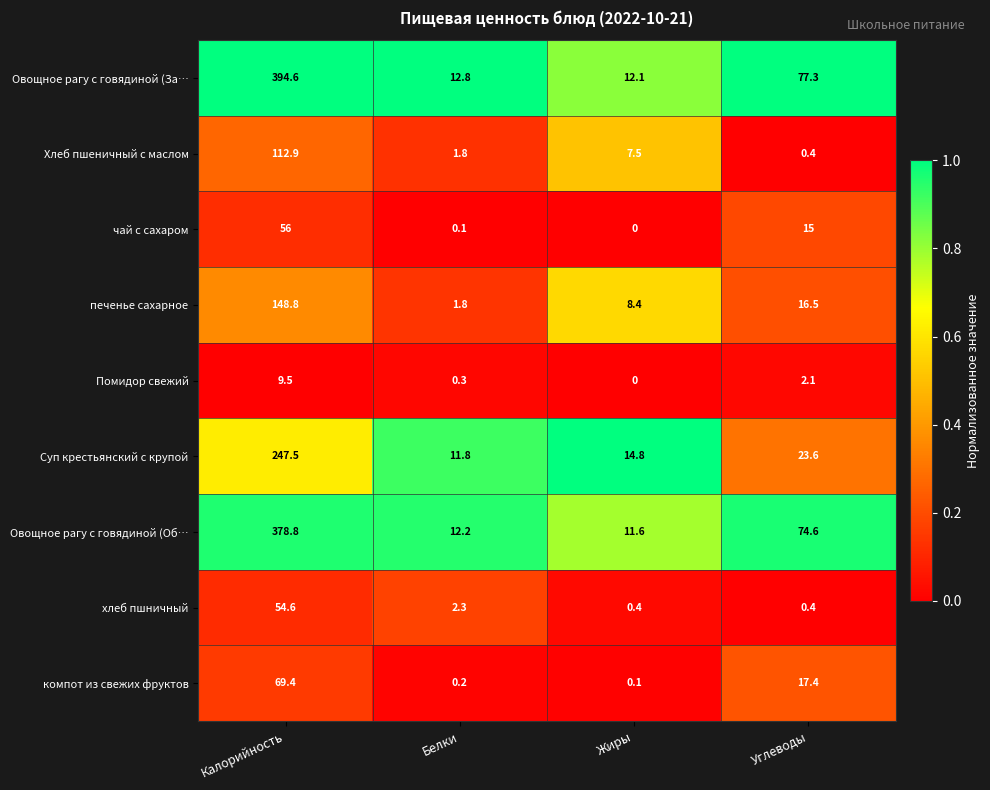

Count the number of categories in the chart.

4